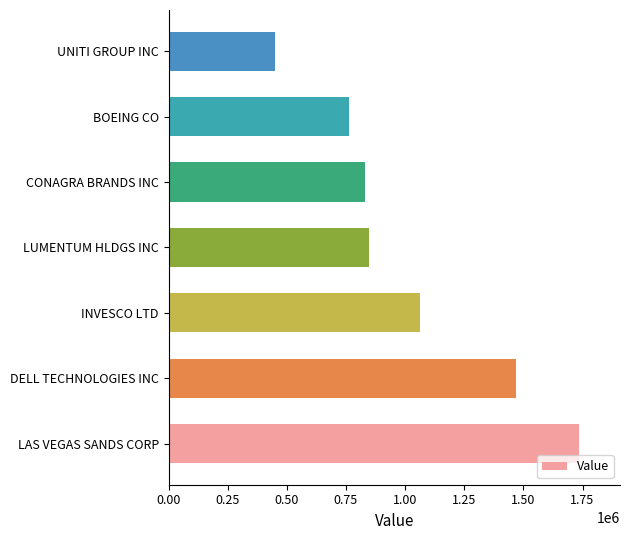

True or false: the data shows 1446427 at INVESCO LTD.

False